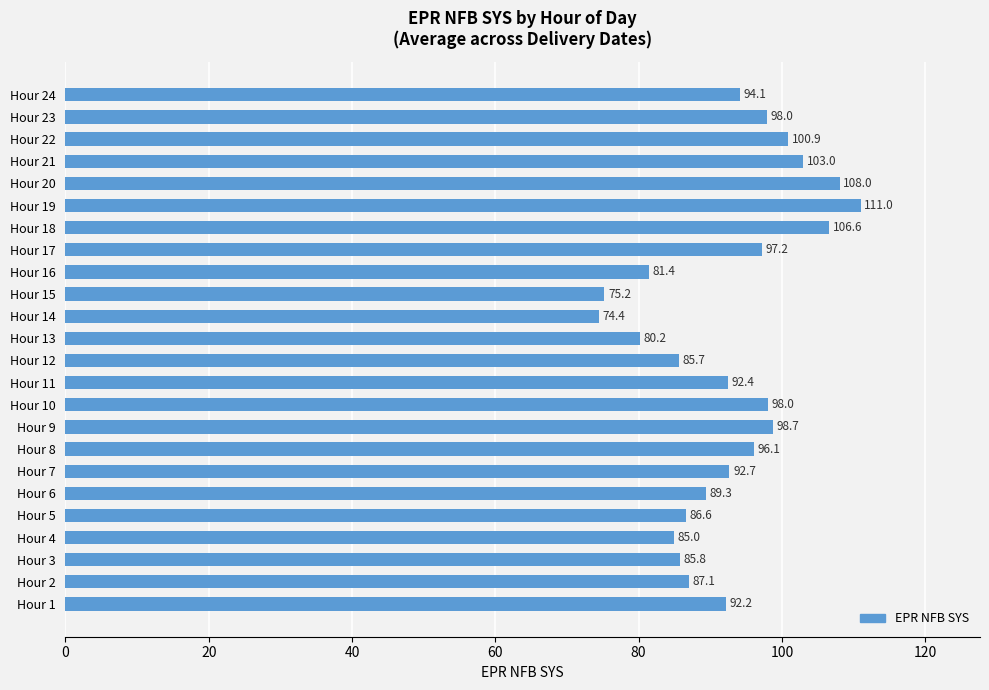

What is the average value?

92.5